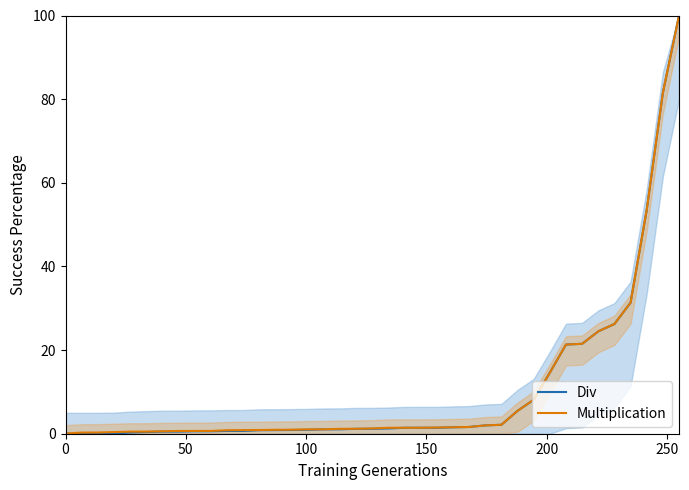

How many lines are shown in the chart?

2